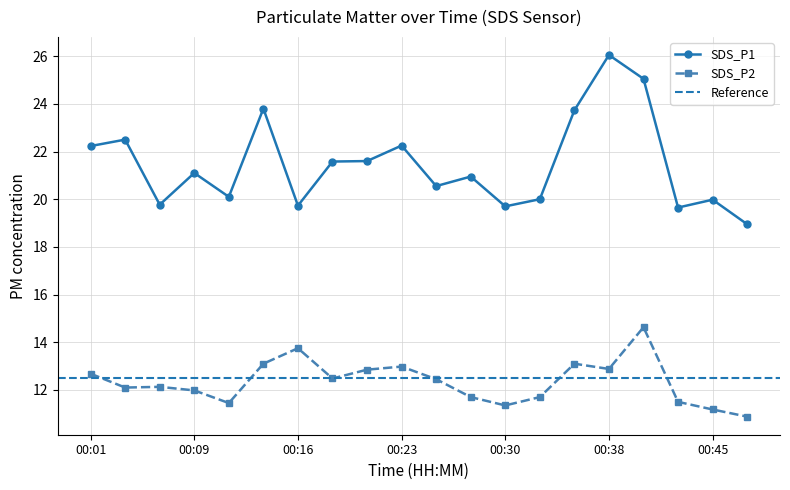

Reading right to left, transcribe all the data shown in this chart.

SDS_P1: 18.9	20.0	19.6	25.1	26.1	23.7	20.0	19.7	20.9	20.6	22.2	21.6	21.6	19.7	23.8	20.1	21.1	19.8	22.5	22.2
SDS_P2: 10.9	11.2	11.5	14.6	12.9	13.1	11.7	11.3	11.7	12.4	13.0	12.8	12.5	13.8	13.1	11.4	12.0	12.1	12.1	12.7